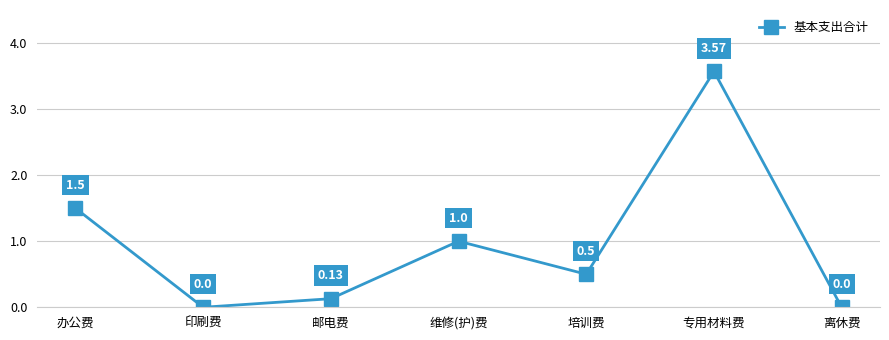

What position from the left is 印刷费?

2